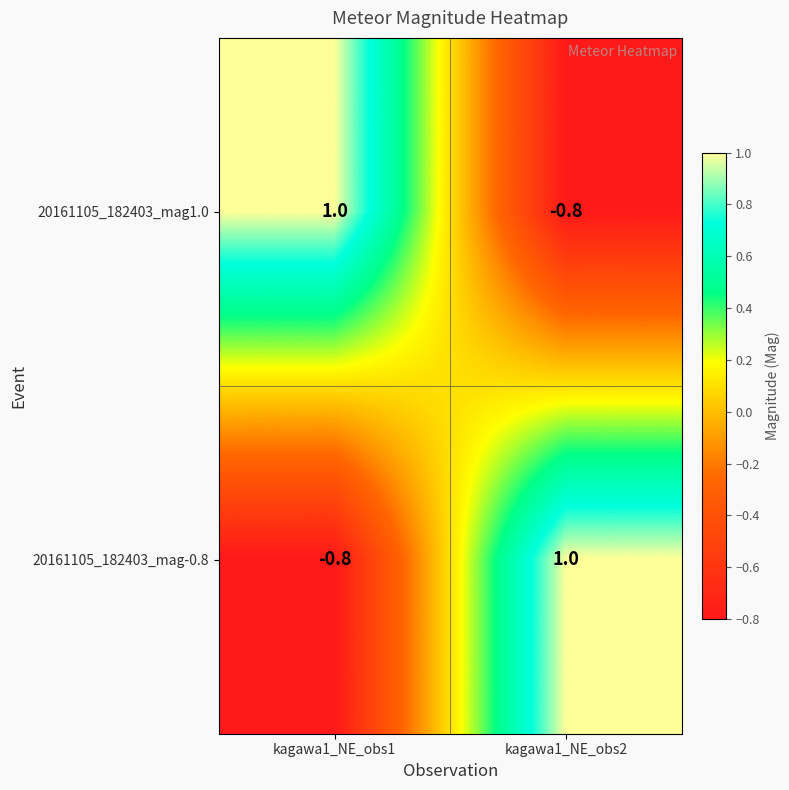

How many values in the 20161105_182403_mag1.0 series are below 1?

1